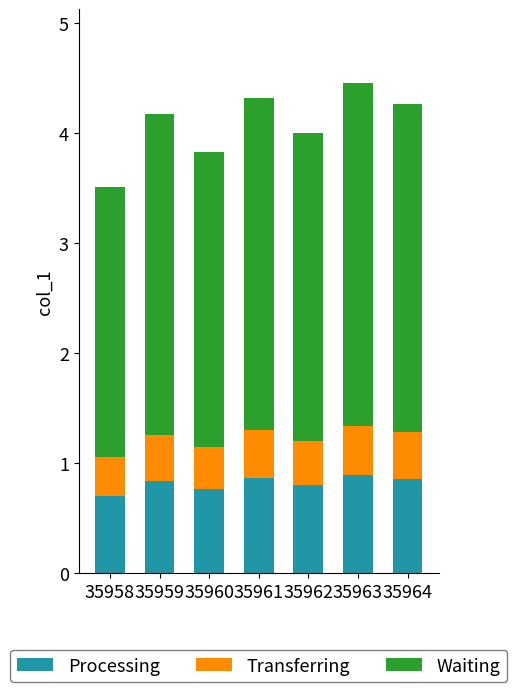

The value of Processing at 35960 is 0.5. True or false?

False